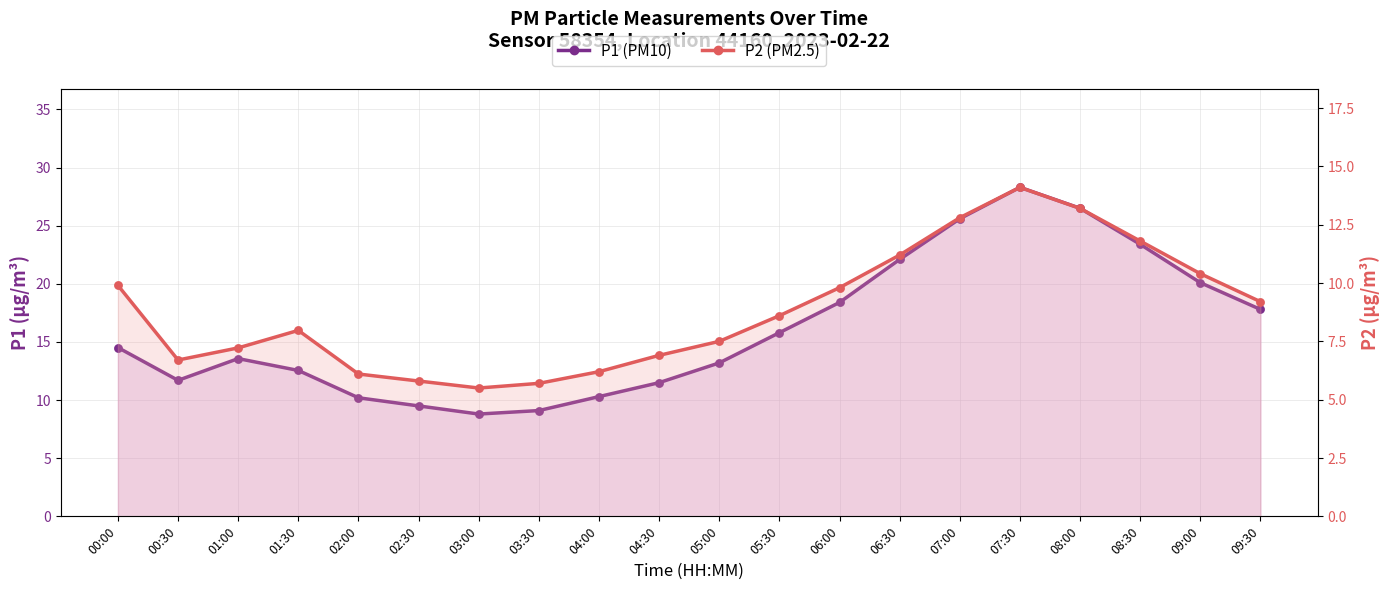

Which series contains the lowest Y value?

P2 (PM2.5)